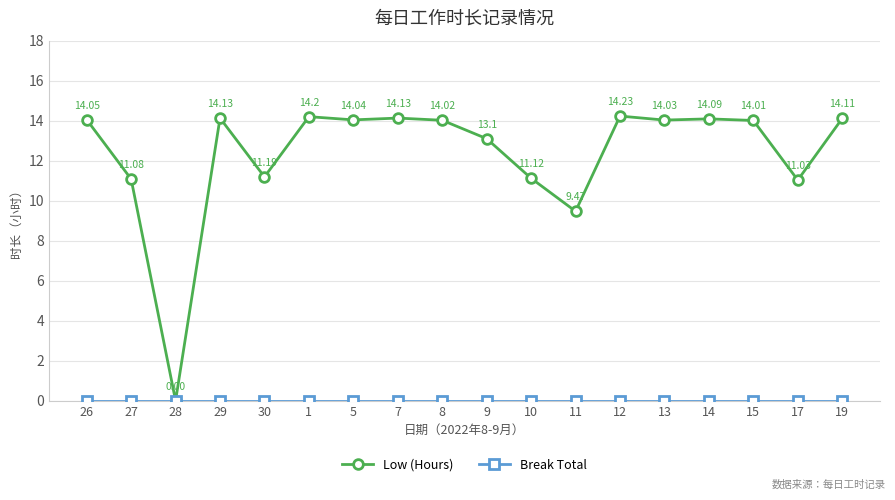

In Low (Hours), how many points are lower than both neighbors (excluding endpoints)?

6